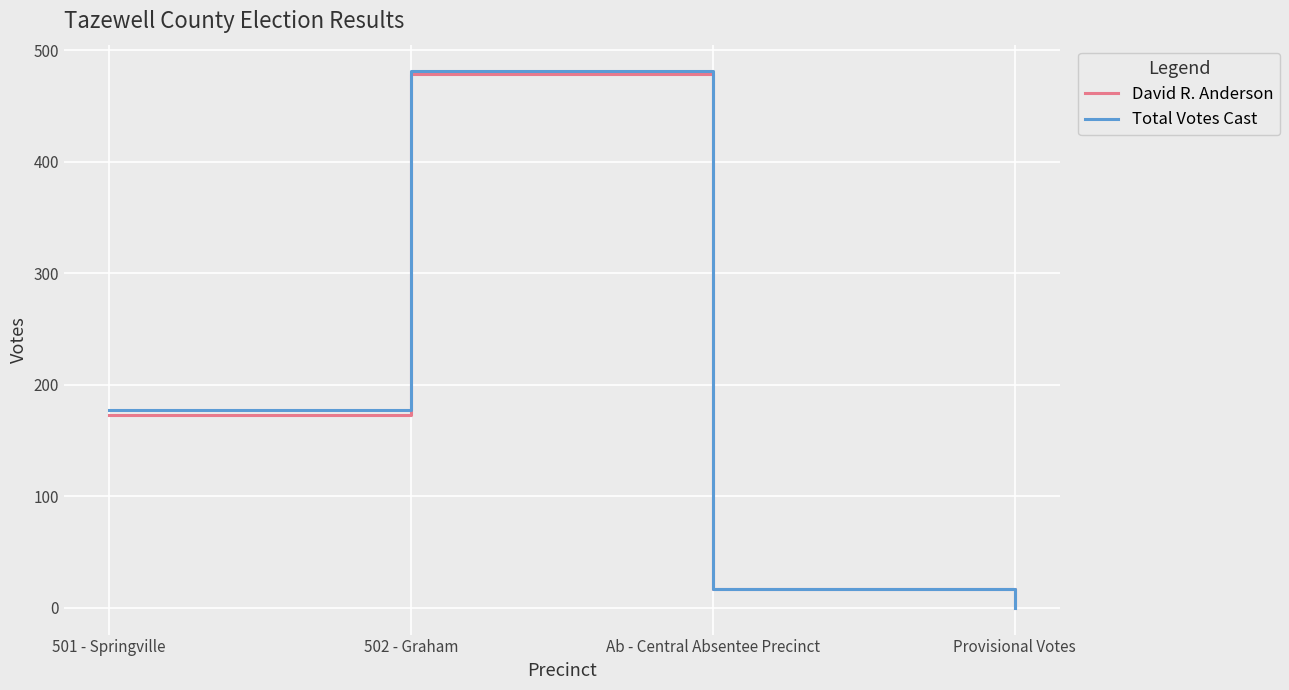

Rank the categories by Total Votes Cast value from highest to lowest.

502 - Graham, 501 - Springville, Ab - Central Absentee Precinct, Provisional Votes